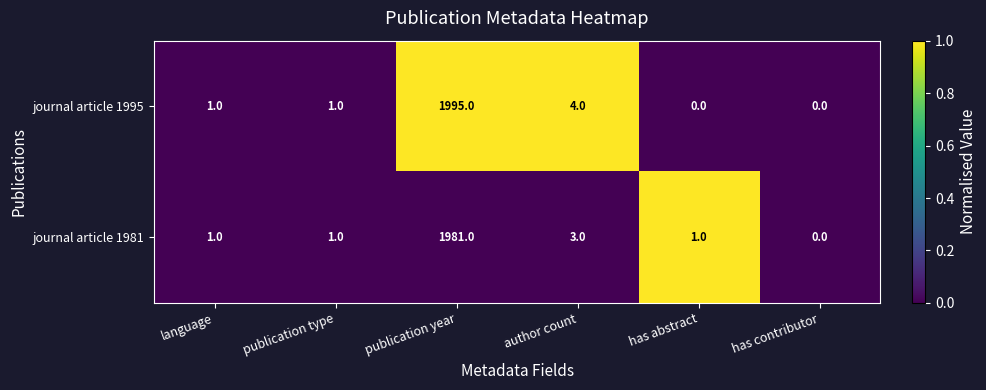

True or false: journal article 1995 has a value of 2854 at publication year.

False